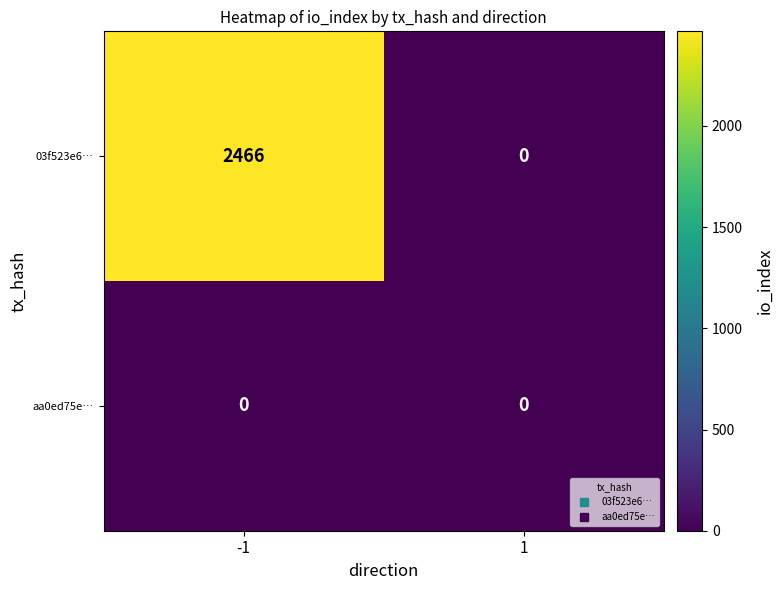

What is the difference between the maximum and minimum values in the 03f523e6… series?

2466